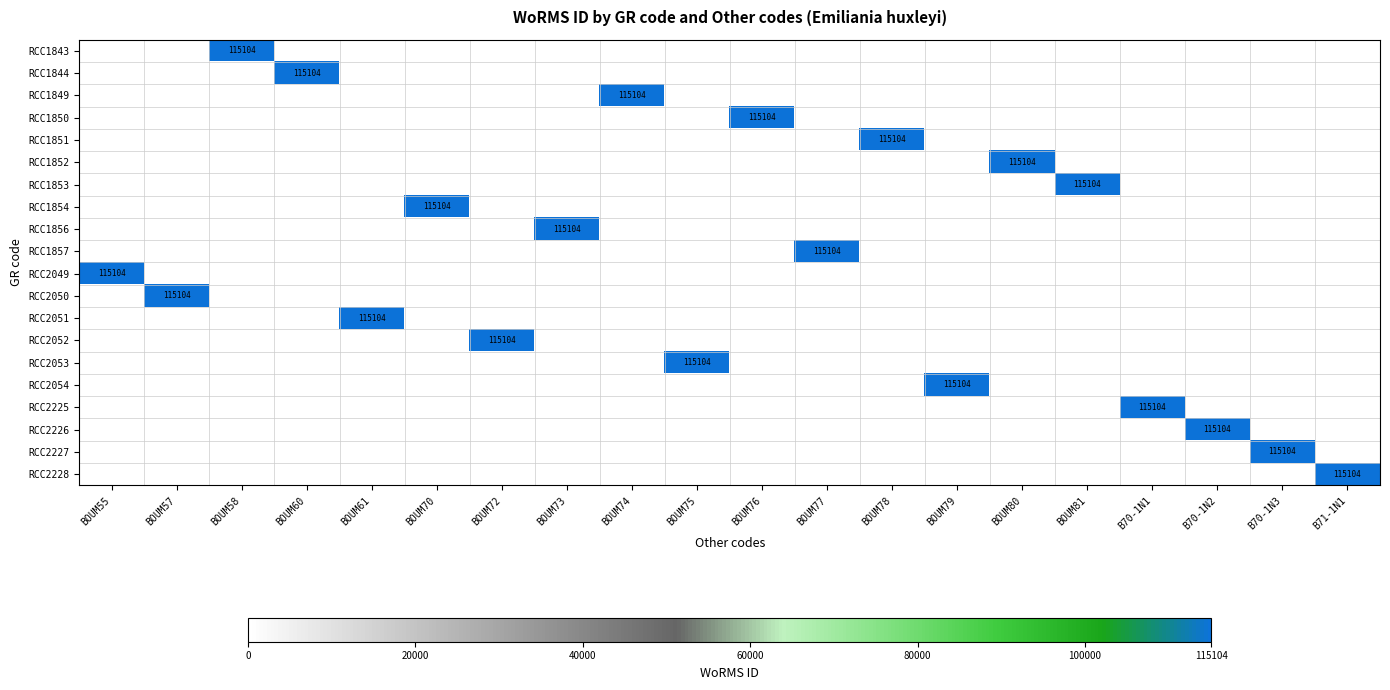

At how many categories does at least one series exceed 161?

20